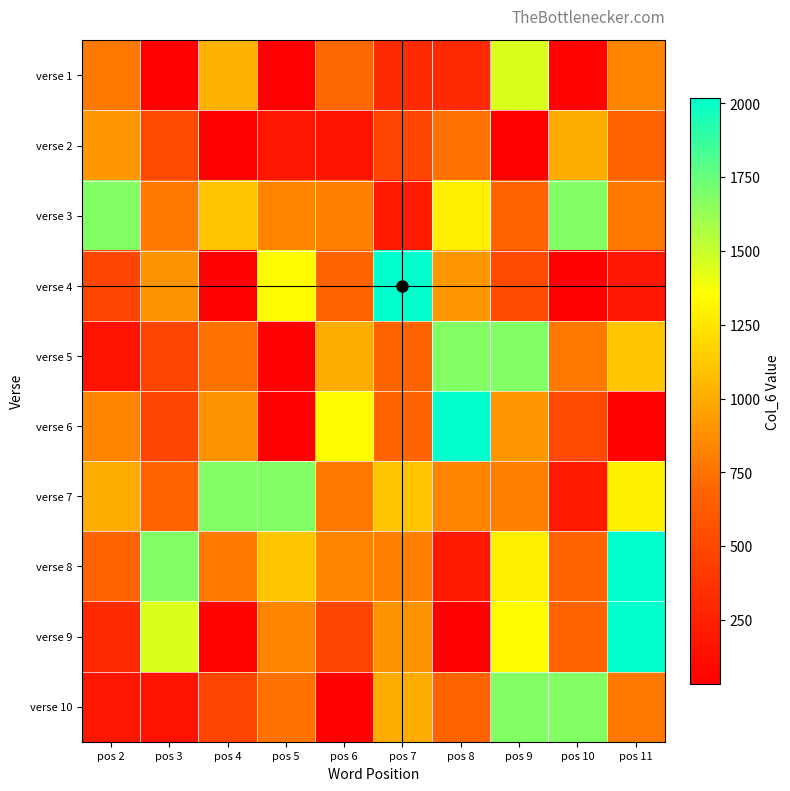

Reading left to right, what are all the values shown in this chart?

verse 1: pos 2=781	pos 3=31	pos 4=1031	pos 5=31	pos 6=704	pos 7=318	pos 8=304	pos 9=1450	pos 10=55	pos 11=824
verse 2: pos 2=911	pos 3=500	pos 4=31	pos 5=181	pos 6=151	pos 7=484	pos 8=751	pos 9=31	pos 10=1000	pos 11=688
verse 3: pos 2=1681	pos 3=780	pos 4=1110	pos 5=824	pos 6=806	pos 7=195	pos 8=1290	pos 9=688	pos 10=1681	pos 11=780
verse 4: pos 2=491	pos 3=898	pos 4=31	pos 5=1340	pos 6=688	pos 7=2020	pos 8=911	pos 9=500	pos 10=31	pos 11=181
verse 5: pos 2=151	pos 3=484	pos 4=751	pos 5=31	pos 6=1000	pos 7=688	pos 8=1680	pos 9=1681	pos 10=780	pos 11=1110
verse 6: pos 2=824	pos 3=491	pos 4=898	pos 5=31	pos 6=1340	pos 7=688	pos 8=2020	pos 9=911	pos 10=500	pos 11=31
verse 7: pos 2=1000	pos 3=688	pos 4=1680	pos 5=1681	pos 6=780	pos 7=1110	pos 8=824	pos 9=806	pos 10=195	pos 11=1290
verse 8: pos 2=688	pos 3=1681	pos 4=780	pos 5=1110	pos 6=824	pos 7=806	pos 8=195	pos 9=1290	pos 10=688	pos 11=2020
verse 9: pos 2=304	pos 3=1450	pos 4=55	pos 5=824	pos 6=491	pos 7=898	pos 8=31	pos 9=1340	pos 10=688	pos 11=2020
verse 10: pos 2=181	pos 3=151	pos 4=484	pos 5=751	pos 6=31	pos 7=1000	pos 8=688	pos 9=1680	pos 10=1681	pos 11=780